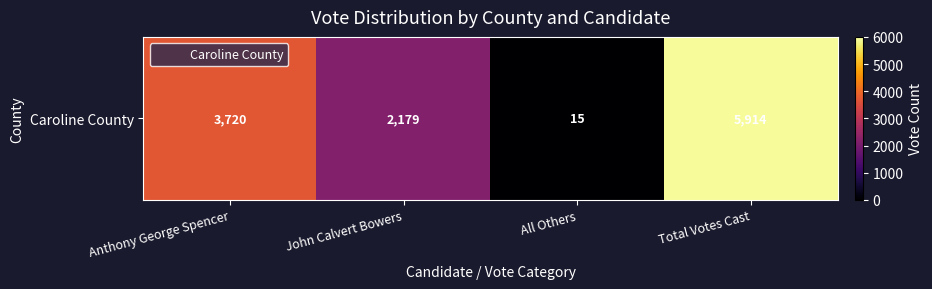

At which label does the data first exceed 3720?

Total Votes Cast